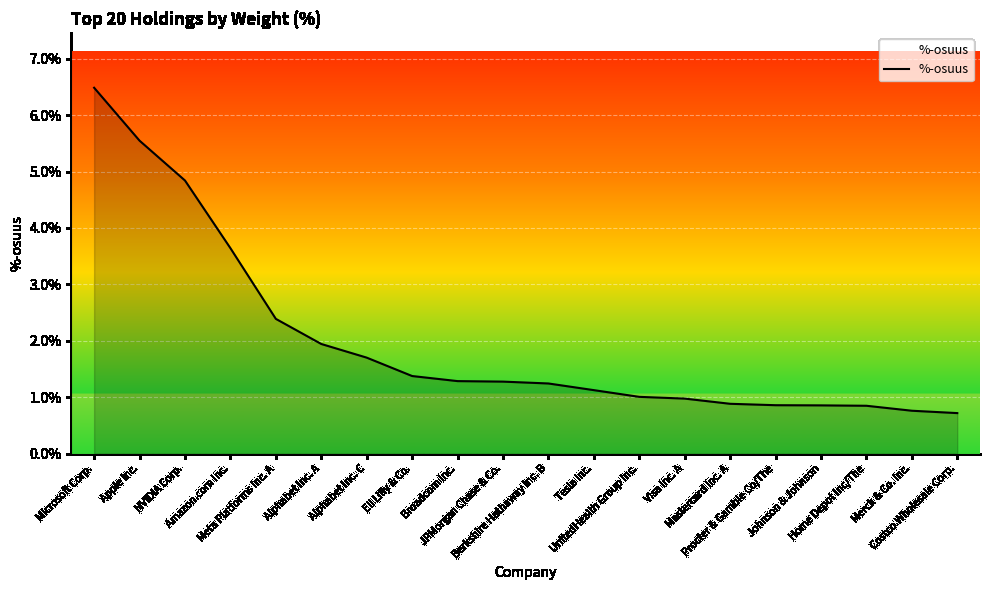

True or false: the data shows 2.1 at Eli Lilly & Co..

False